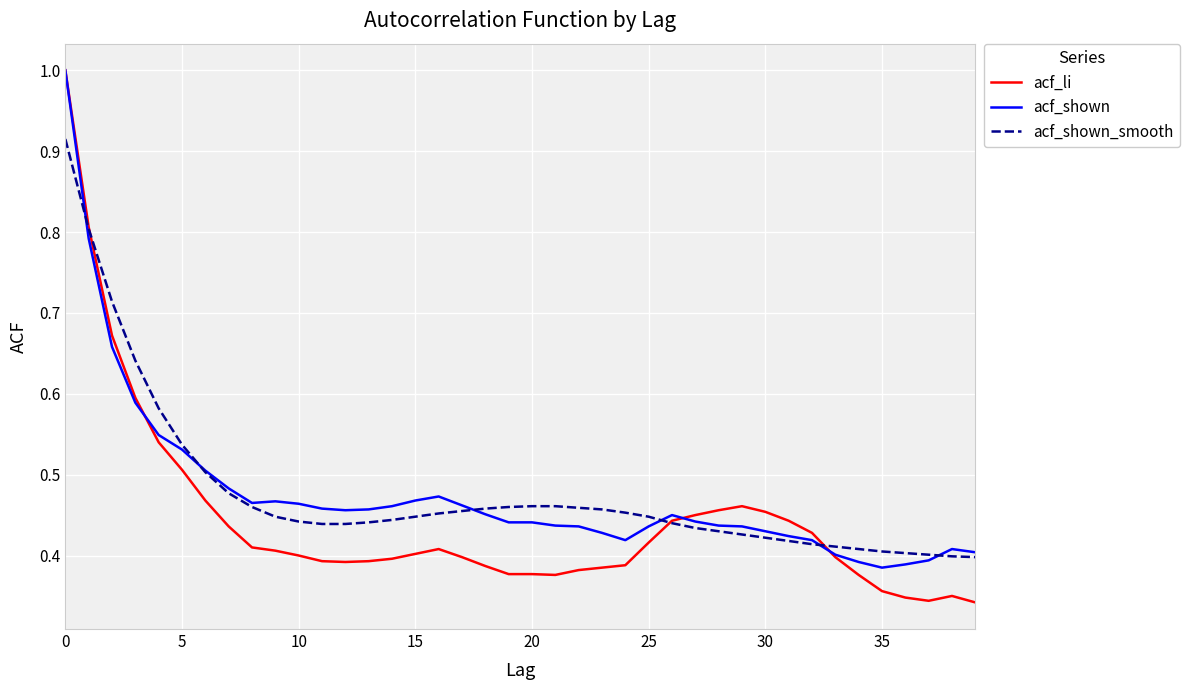

What is the maximum value shown in the chart?

1.0